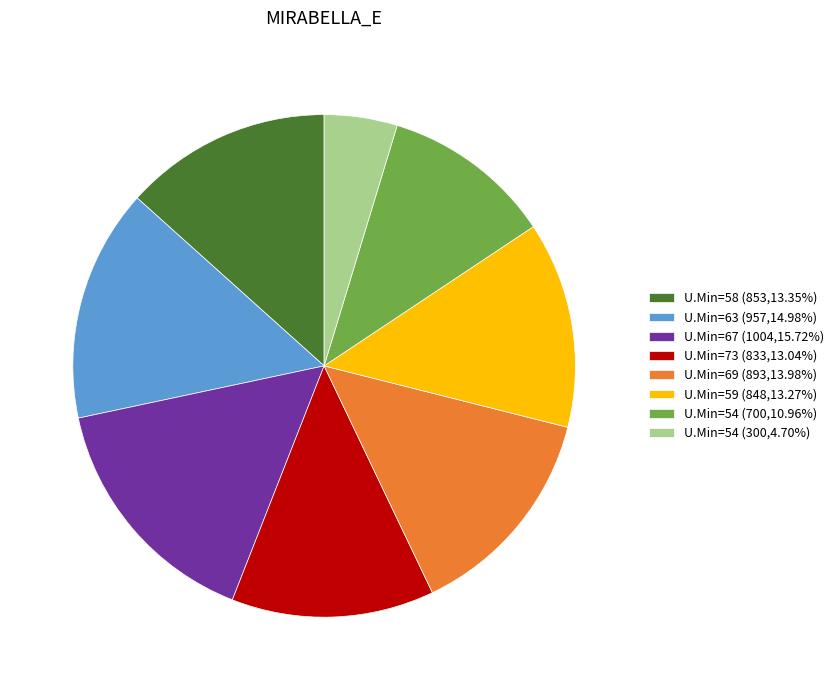

Does any single category account for the majority?

No